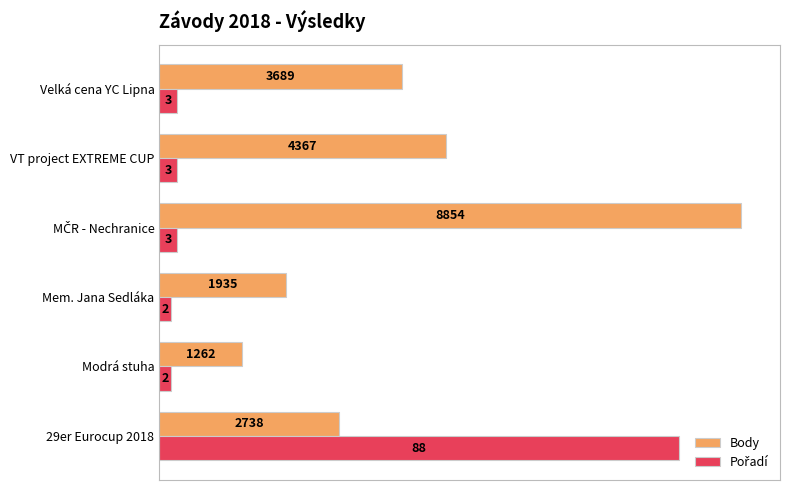

Rank the categories by Body value from highest to lowest.

MČR - Nechranice, VT project EXTREME CUP, Velká cena YC Lipna, 29er Eurocup 2018, Mem. Jana Sedláka, Modrá stuha